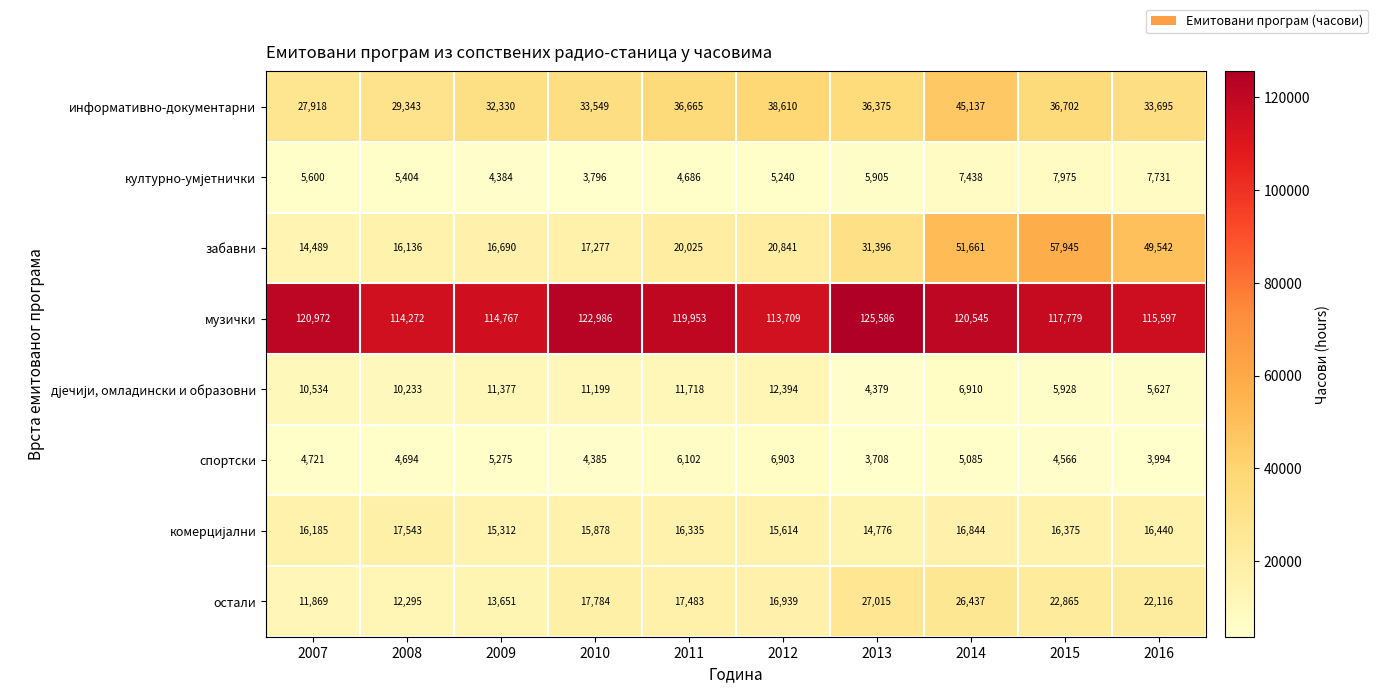

What is the average value of the забавни series?

29600